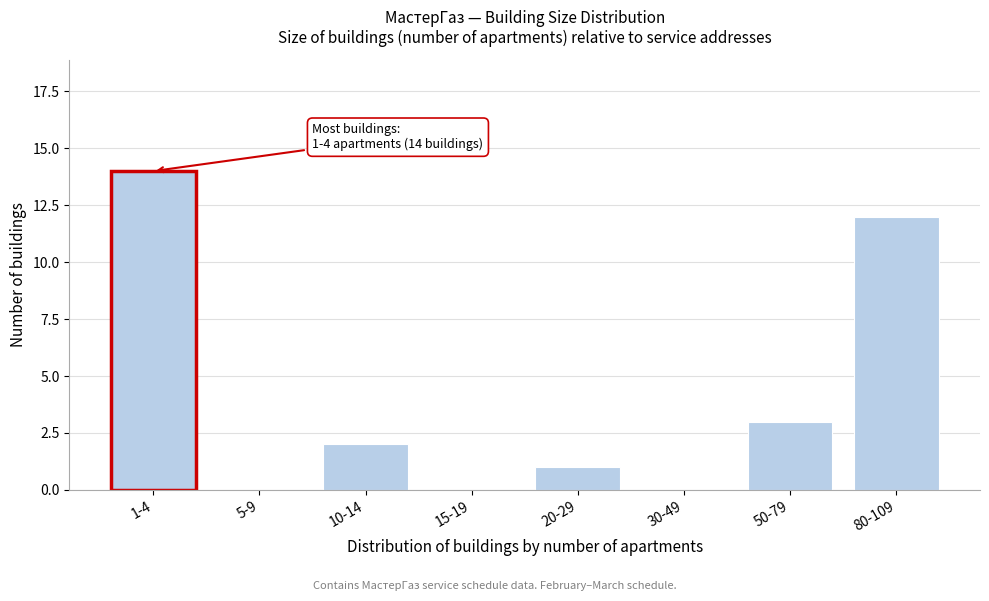

At which category does the chart reach its peak across all series?

1-4